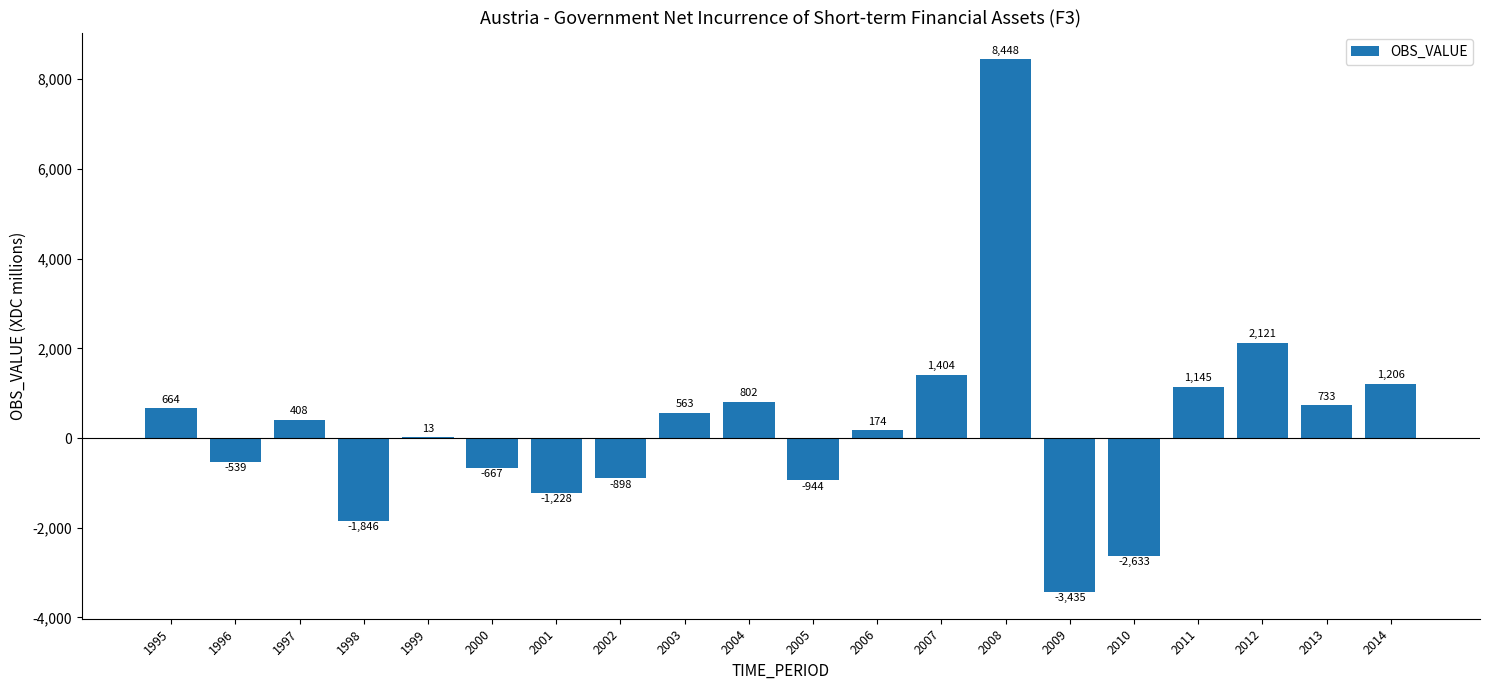

Reading left to right, what are all the values shown in this chart?

664	-539	408	-1846	13	-667	-1228	-898	563	802	-944	174	1404	8448	-3435	-2633	1145	2121	733	1206